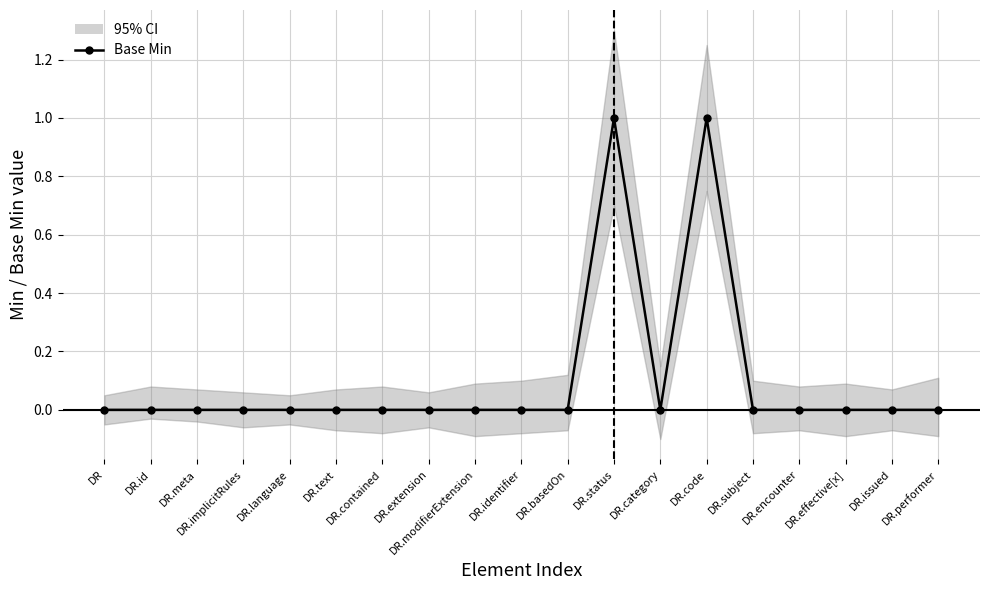

Which has a higher value, DR or DR.identifier?

DR